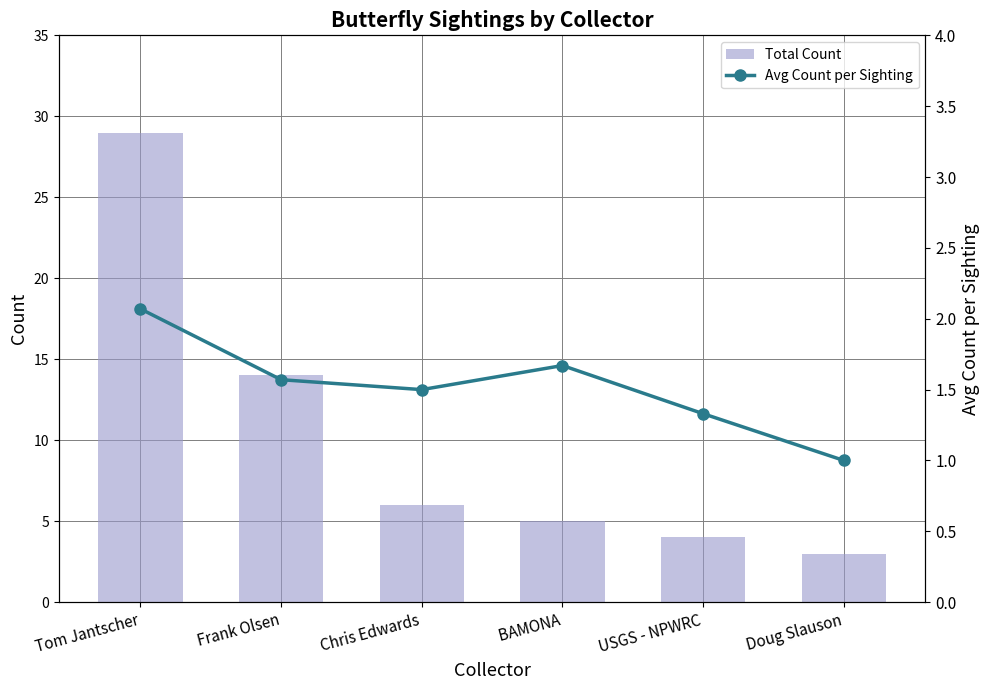

Between  BAMONA and Doug Slauson, which is larger?

 BAMONA